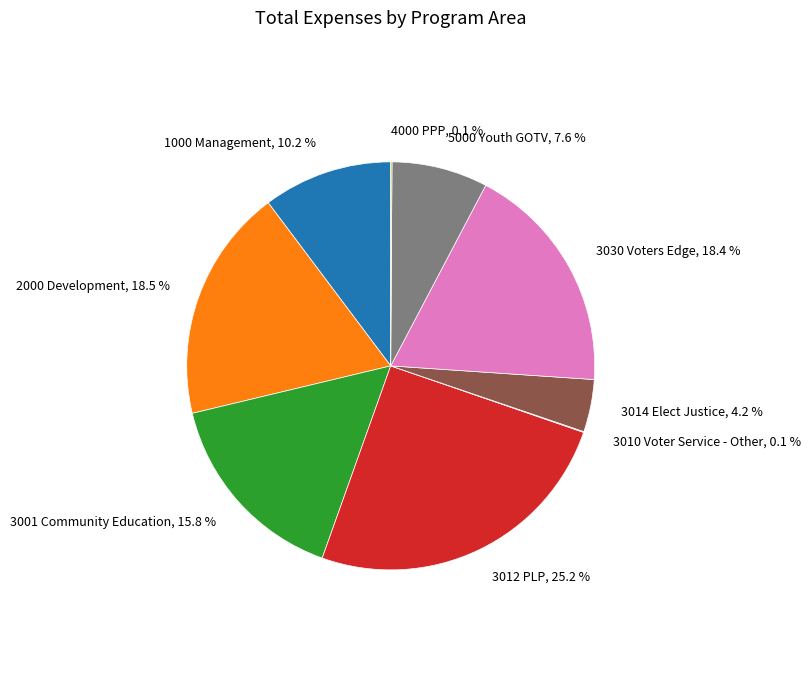

Does any single category account for the majority?

No